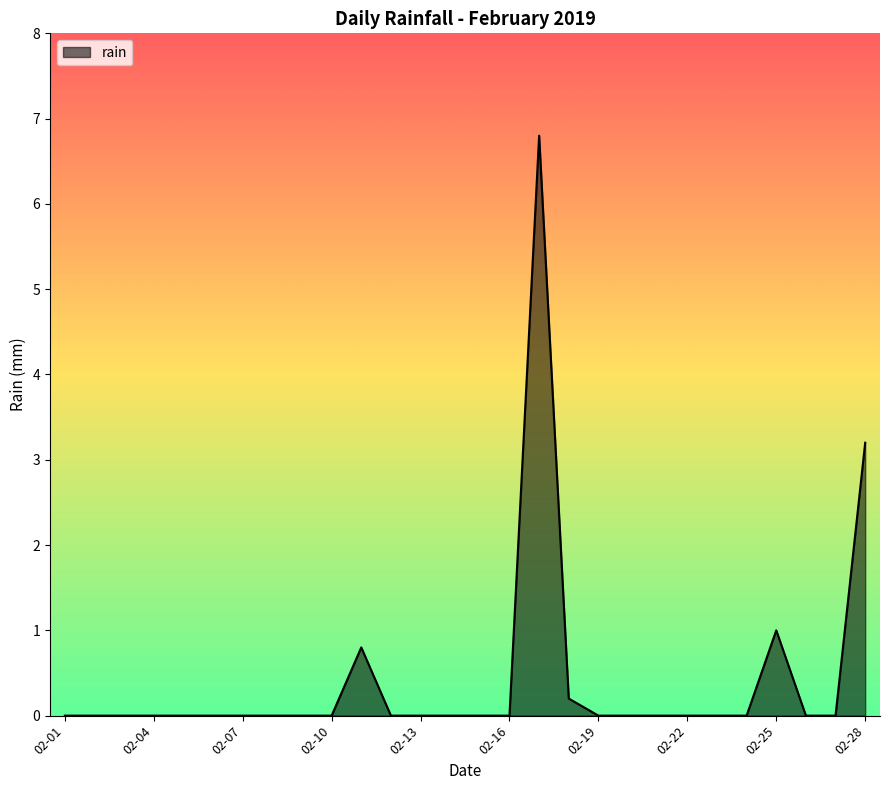

What is the maximum value shown in the chart?

6.8